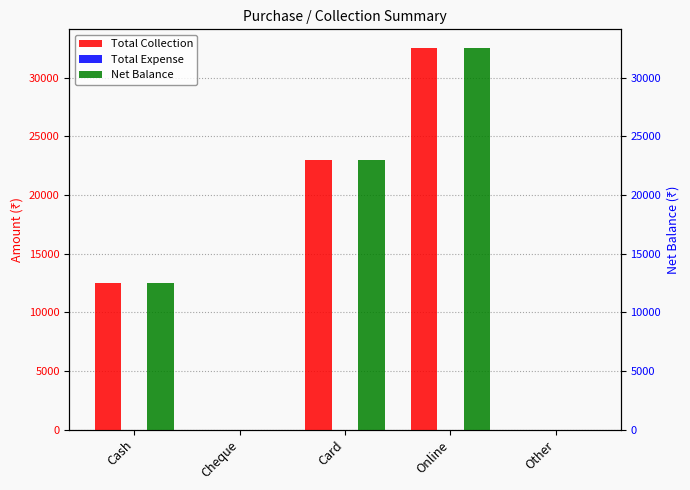

What is the sum of all Net Balance values?

68000